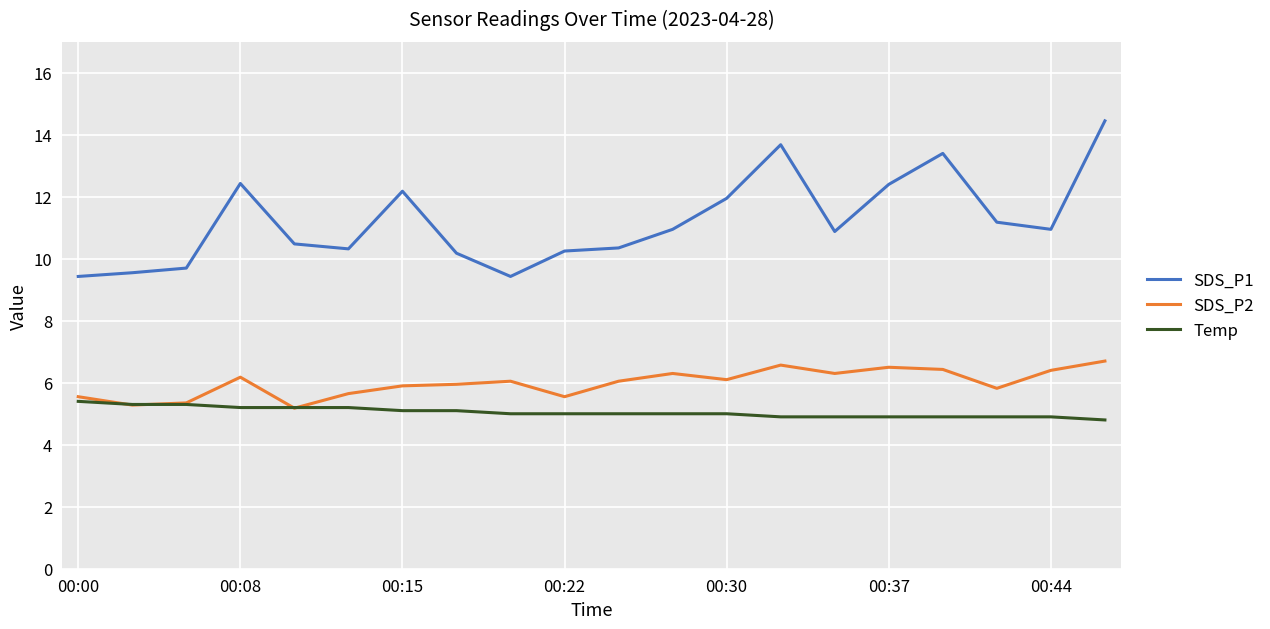

List the series in order of their peak value, highest first.

SDS_P1, SDS_P2, Temp